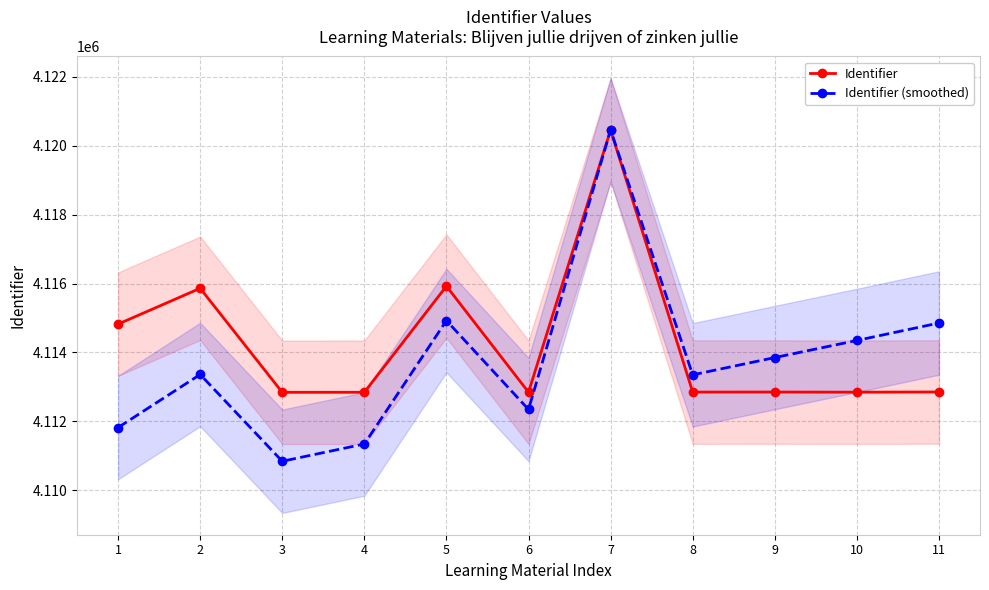

How many interior local valleys does the Identifier series have?

4